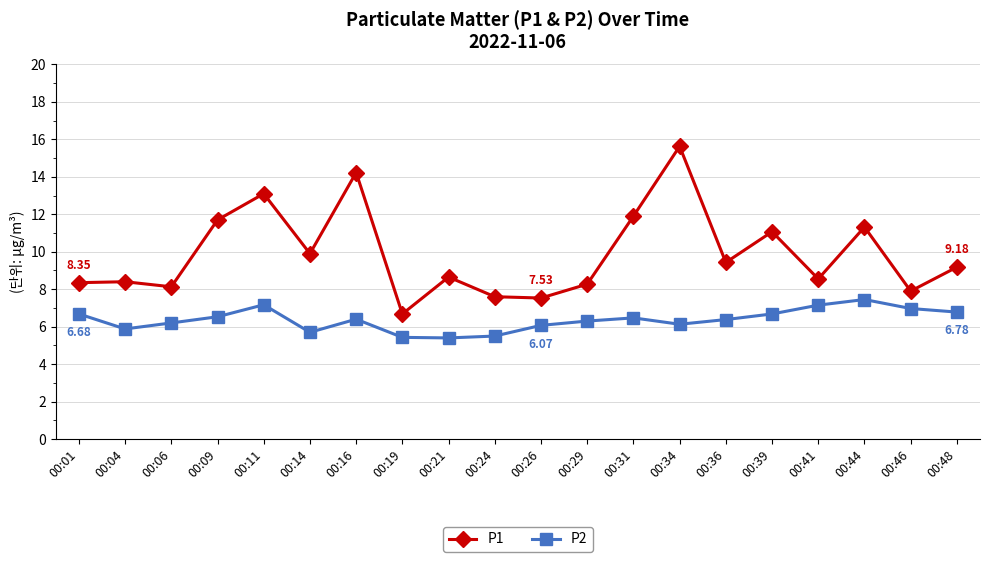

What is the sum of all P2 values?

127.3